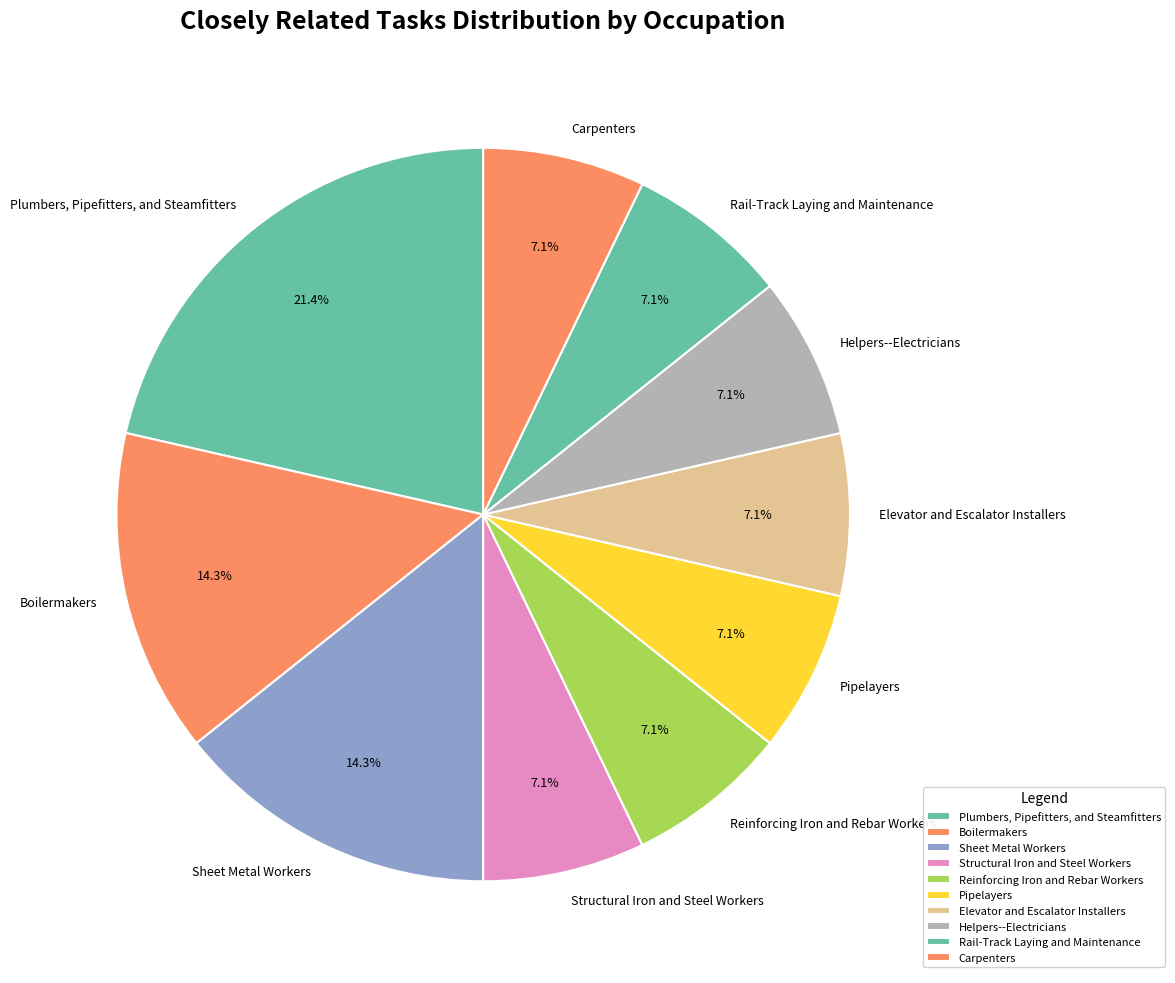

What percentage is the Sheet Metal Workers slice, to the nearest percent?

14%